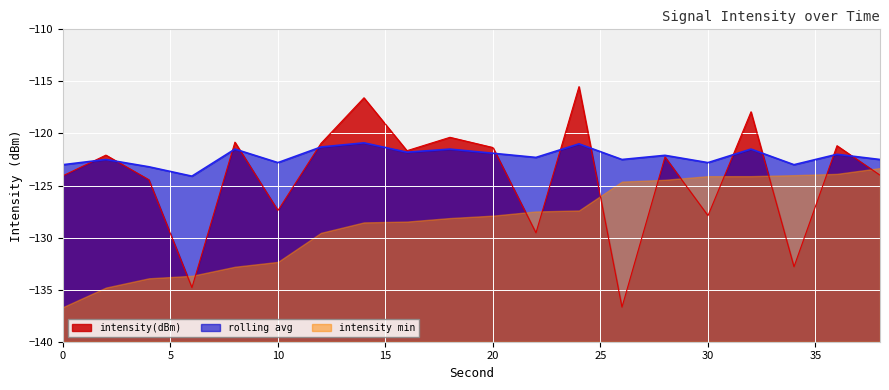

What is the difference between the maximum and minimum values in the intensity(dBm) series?

21.2